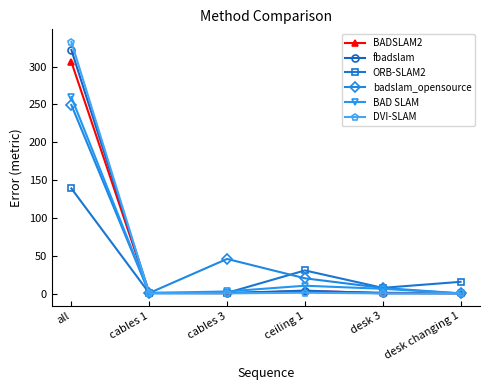

At which label does badslam_opensource reach its peak?

all